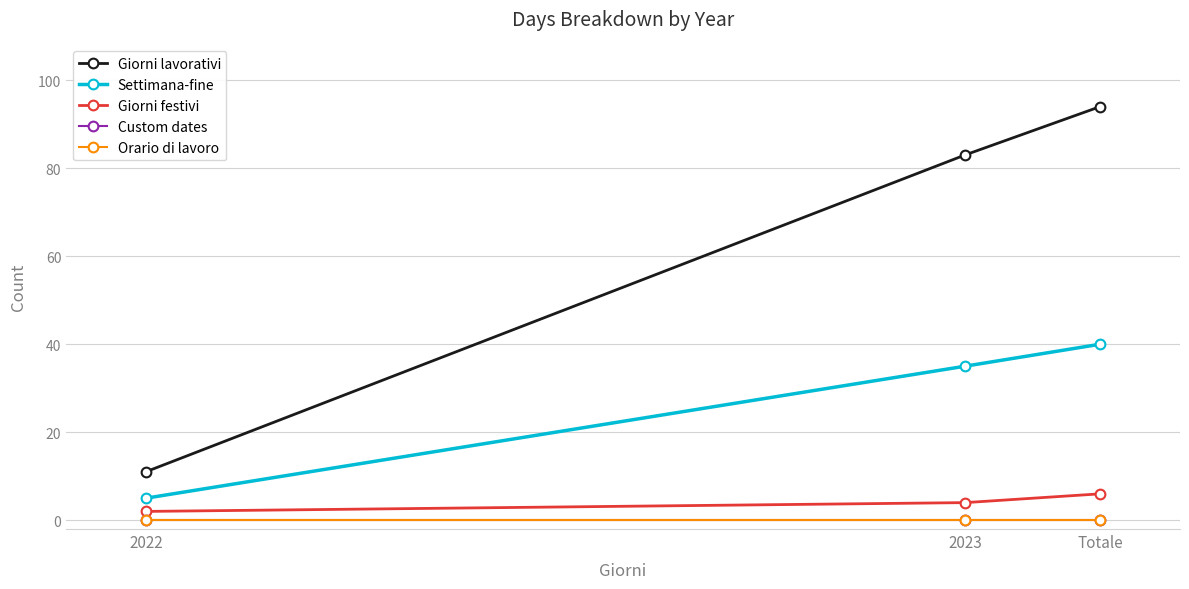

Is this an area chart (filled region under the line)?

No